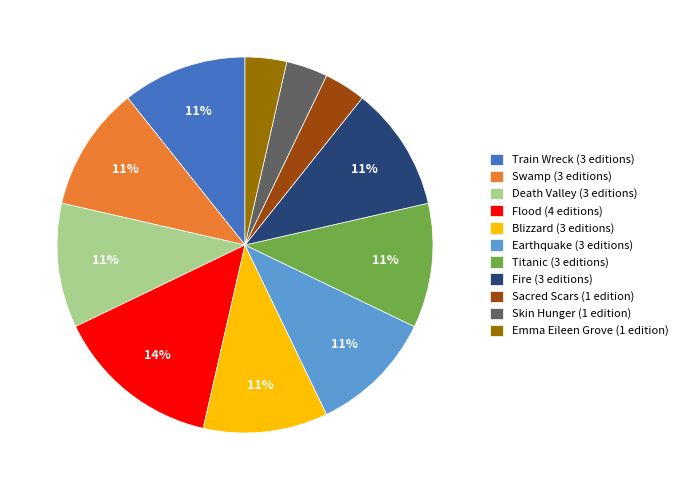

Is the sum of Earthquake and Titanic greater than half?

No